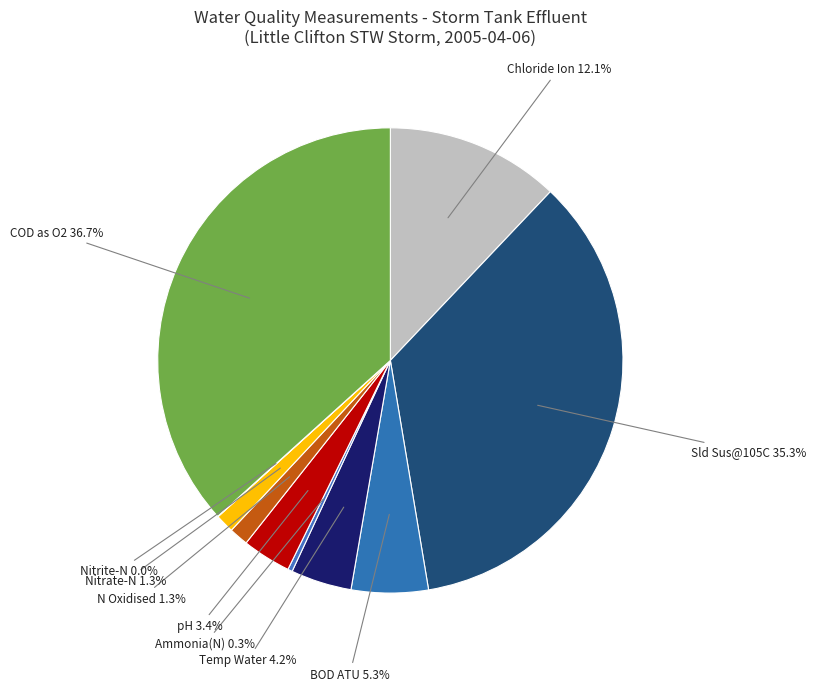

The Ammonia(N) slice represents 0% of the pie. True or false?

True